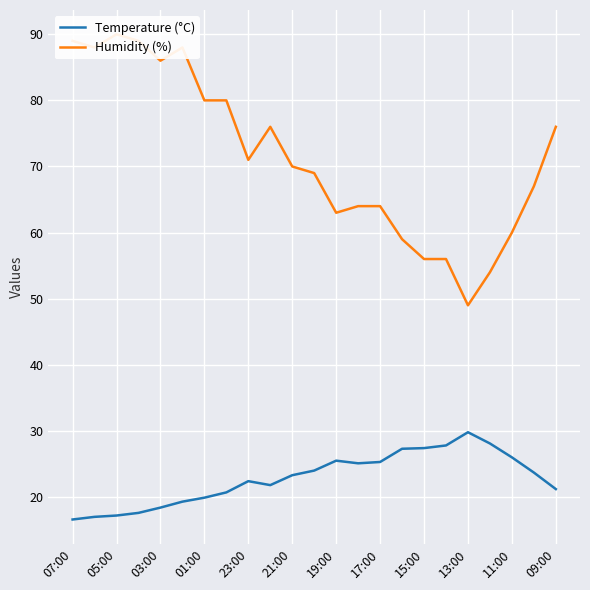

Which series has the largest total across all categories?

Humidity (%)